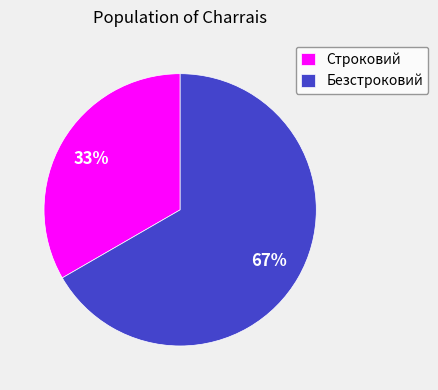

Does Строковий account for over 50% of the chart?

No